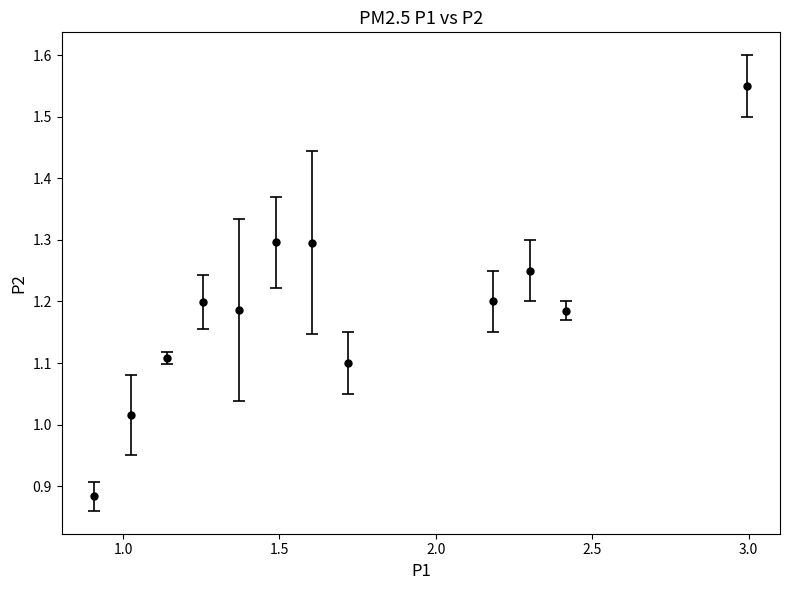

What is the difference between the maximum and minimum values?

0.7